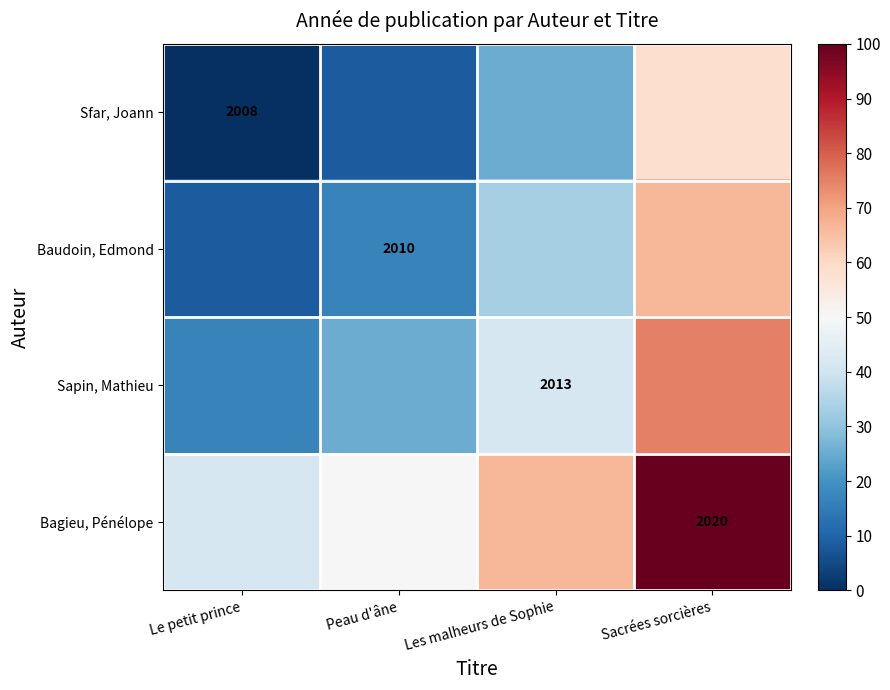

Which category has the lowest value across all series?

Le petit prince